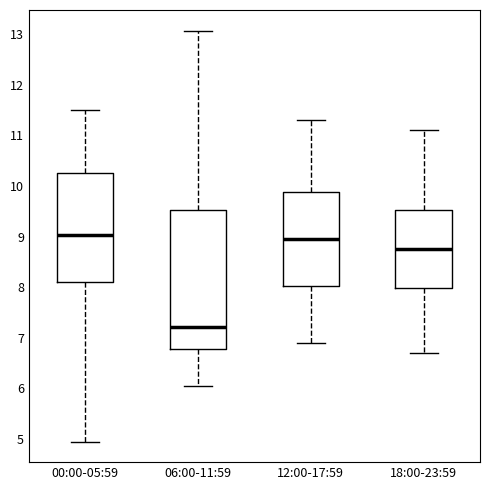

Reading left to right, transcribe this box plot: for each box, give where its median line is, the range the box spans, and where its two whiskers end, as read against the y-axis. The values are not printed on the chart, so give them approximately, as read against the axis.

00:00-05:59: median 9.0, box 8.1 to 10.3, whiskers 5.0 to 11.5
06:00-11:59: median 7.2, box 6.8 to 9.5, whiskers 6.1 to 13.1
12:00-17:59: median 9.0, box 8.0 to 9.9, whiskers 6.9 to 11.3
18:00-23:59: median 8.8, box 8.0 to 9.5, whiskers 6.7 to 11.1